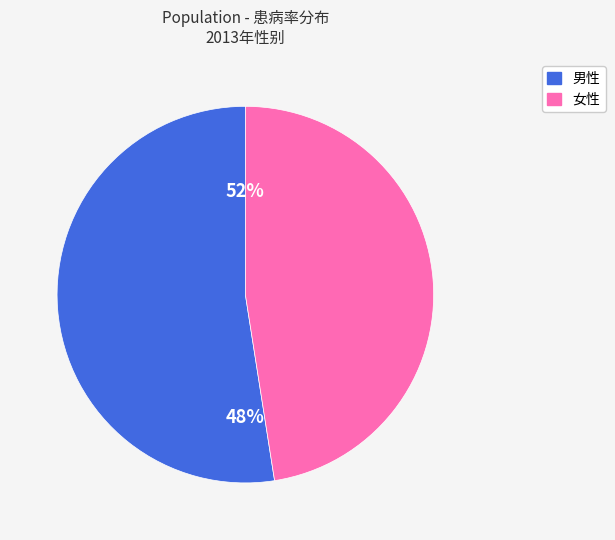

Combined, what portion of the pie is 男性 and 女性?

100.0%